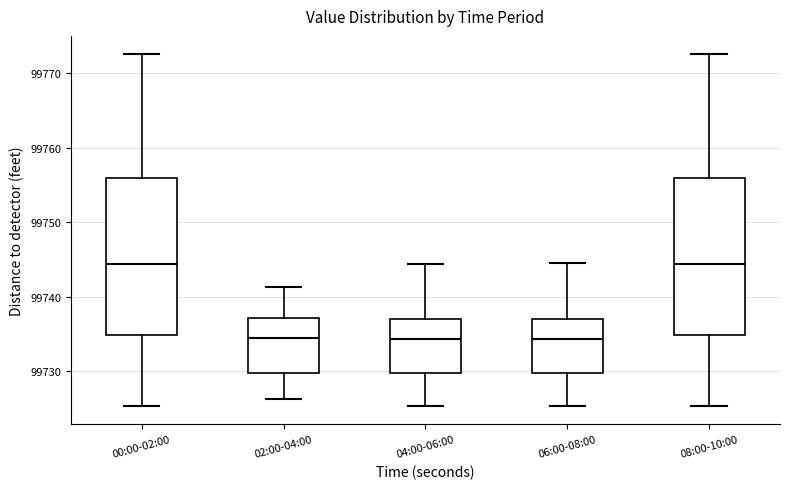

Reading left to right, read every box against the y-axis: the position of its median line, the range the box covers, and the ends of its whiskers. The values are not printed on the chart, so give them approximately, as read against the axis.

00:00-02:00: median 99744, box 99735 to 99756, whiskers 99725 to 99773
02:00-04:00: median 99734, box 99730 to 99737, whiskers 99726 to 99741
04:00-06:00: median 99734, box 99730 to 99737, whiskers 99725 to 99744
06:00-08:00: median 99734, box 99730 to 99737, whiskers 99725 to 99744
08:00-10:00: median 99744, box 99735 to 99756, whiskers 99725 to 99773